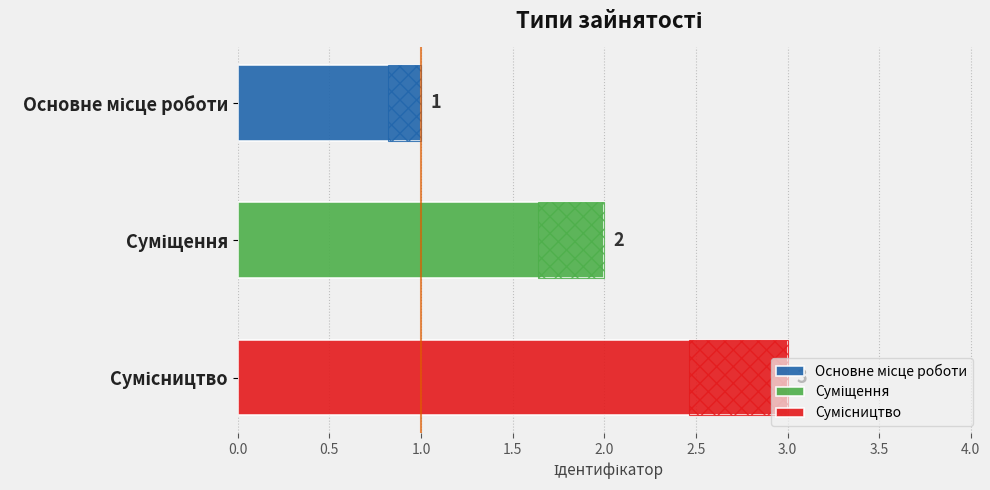

Is it true that the value at Суміщення is 3?

False